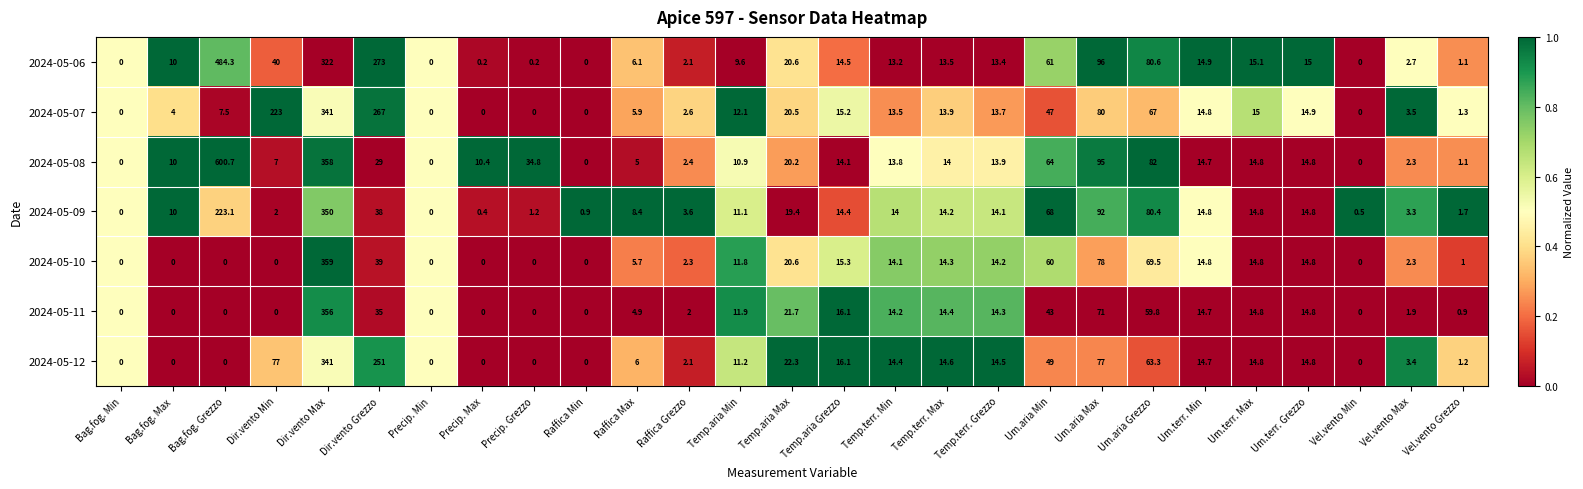

Which series has the largest total across all categories?

2024-05-06